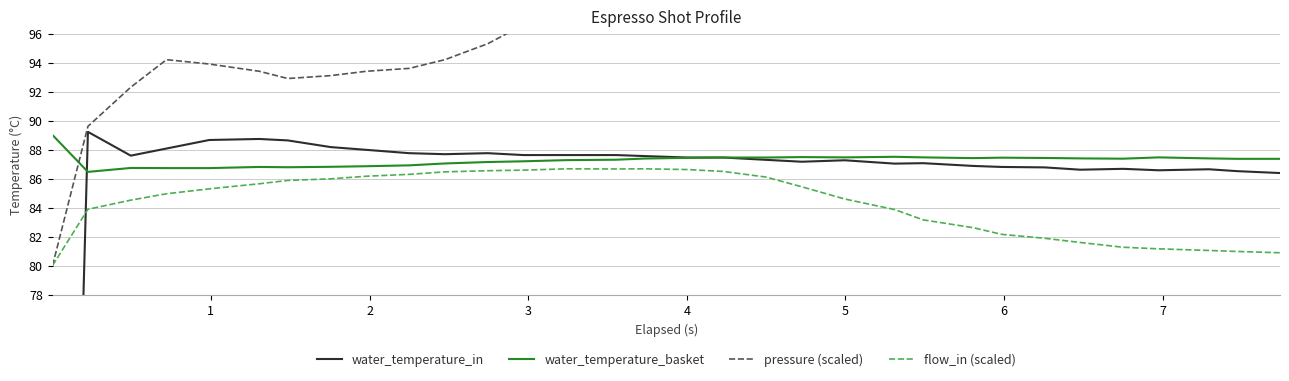

Where is the first local minimum for flow_in (scaled)?

14